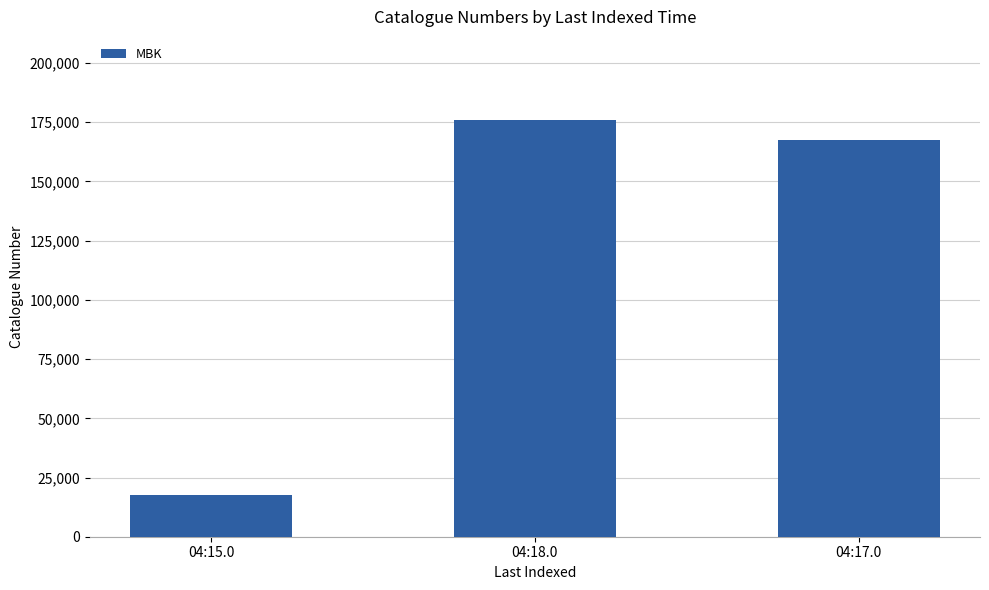

What is the change in value from 04:18.0 to 04:17.0?

-8561